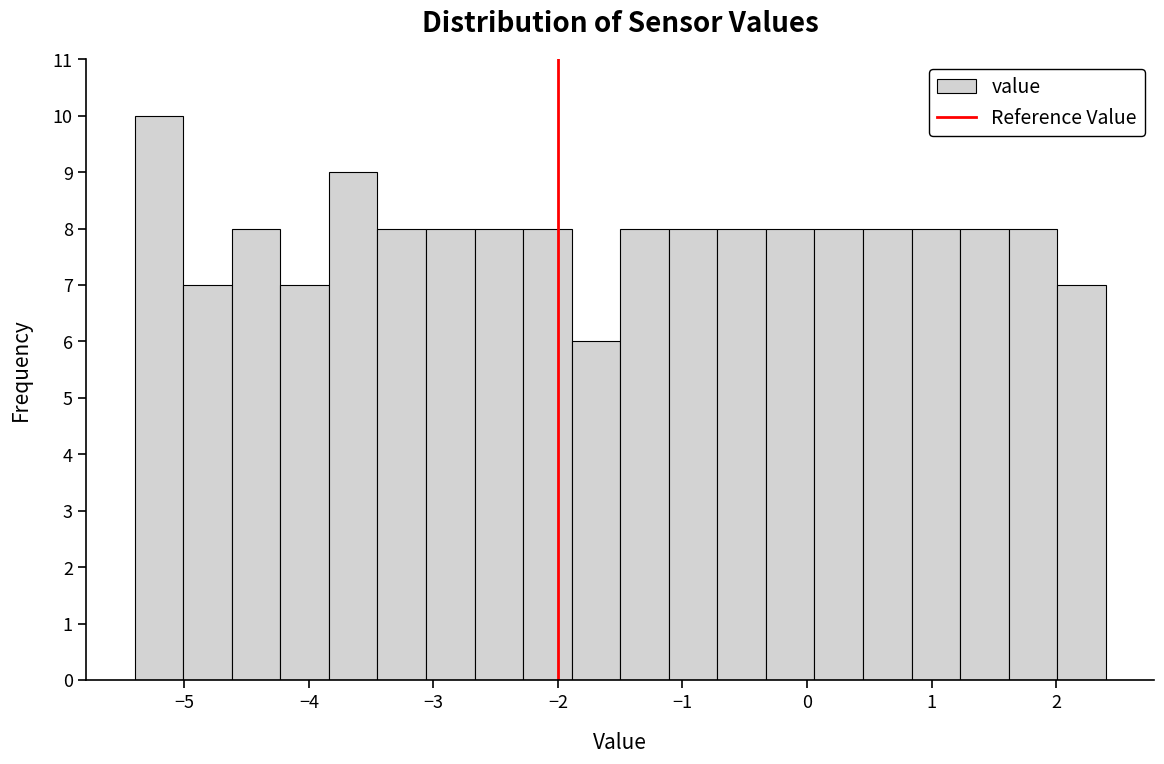

Around what value on the x-axis is the tallest bar? Give the approximate position of its centre, as read against the axis.

-5.2